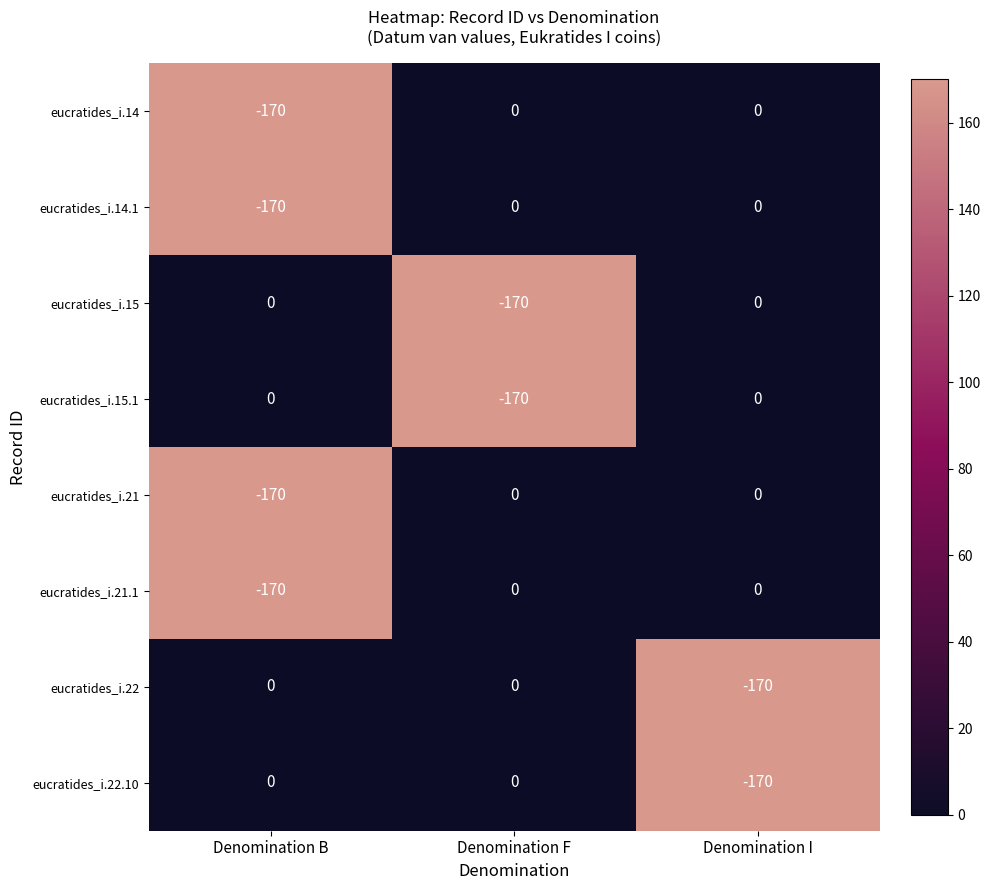

Is it true that eucratides_i.14.1 equals 0 at Denomination F?

True